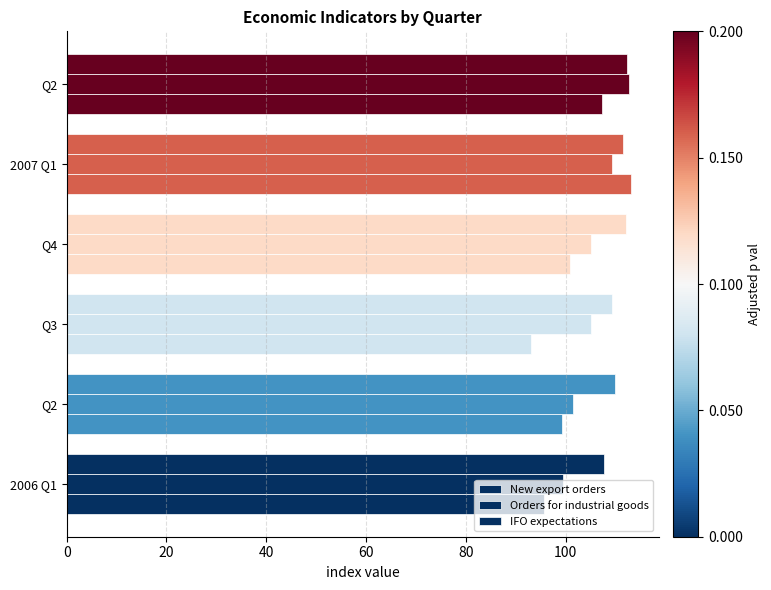

What is the maximum value for New export orders?

113.0